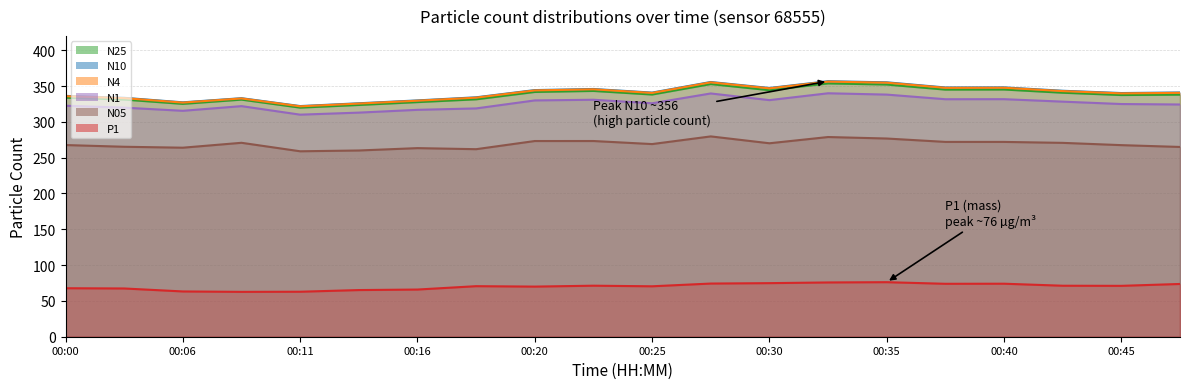

At which label does N10 reach its peak?

00:33